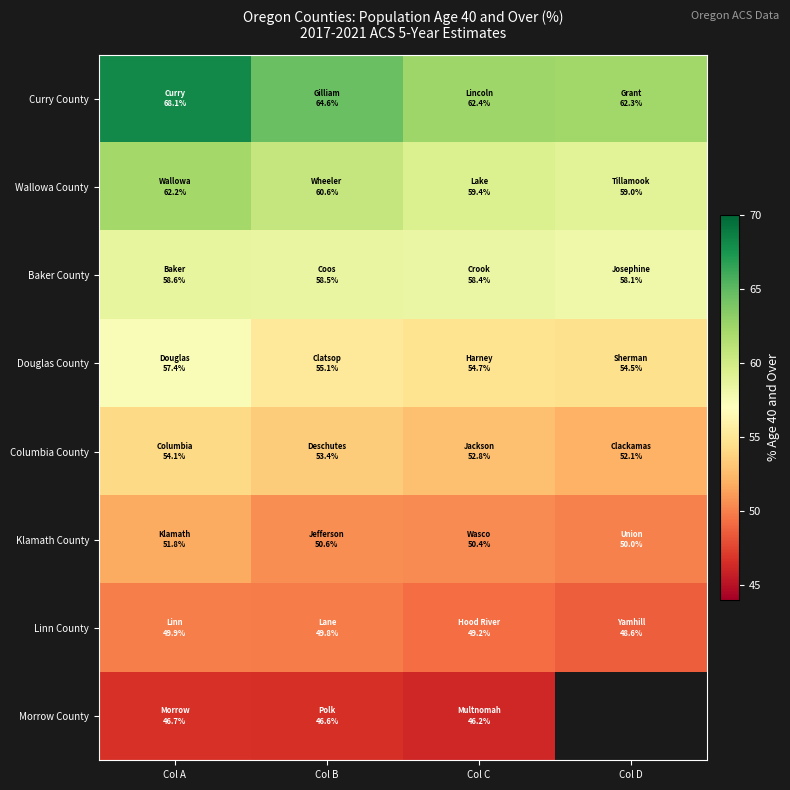

Which series has the widest spread of values?

Curry County